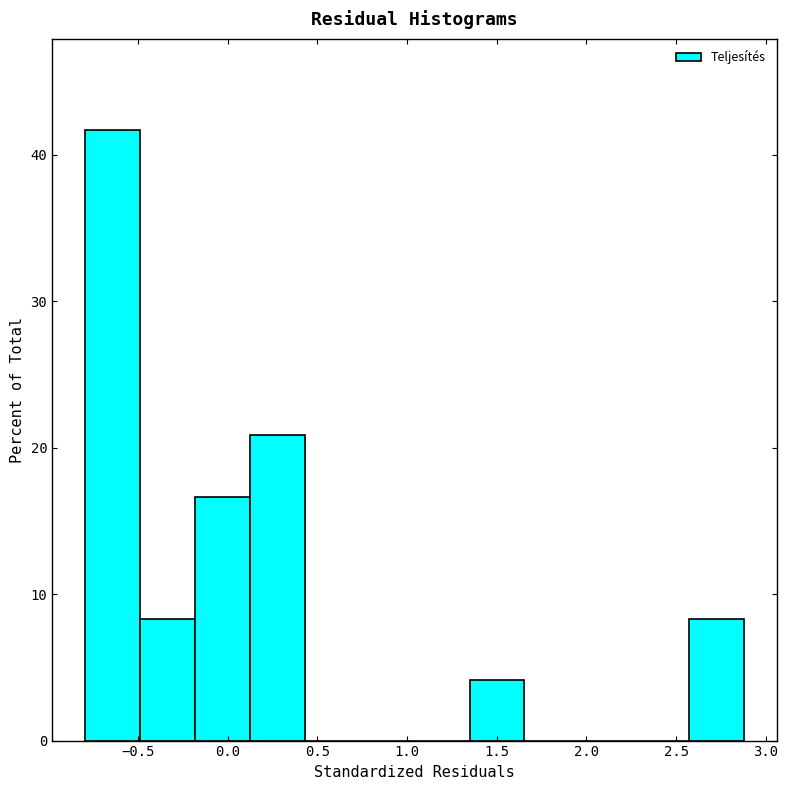

Reading left to right, list every bar in this chart as the range it spans on the x-axis followed by its height. Neither the bar edges nor the heights are printed on the chart, so give them approximately, as read against the axes.

-0.80 to -0.50: 42
-0.50 to -0.20: 8
-0.20 to 0.10: 17
0.10 to 0.45: 21
0.45 to 0.75: 0
0.75 to 1.05: 0
1.05 to 1.35: 0
1.35 to 1.65: 4
1.65 to 1.95: 0
1.95 to 2.25: 0
2.25 to 2.55: 0
2.55 to 2.90: 8